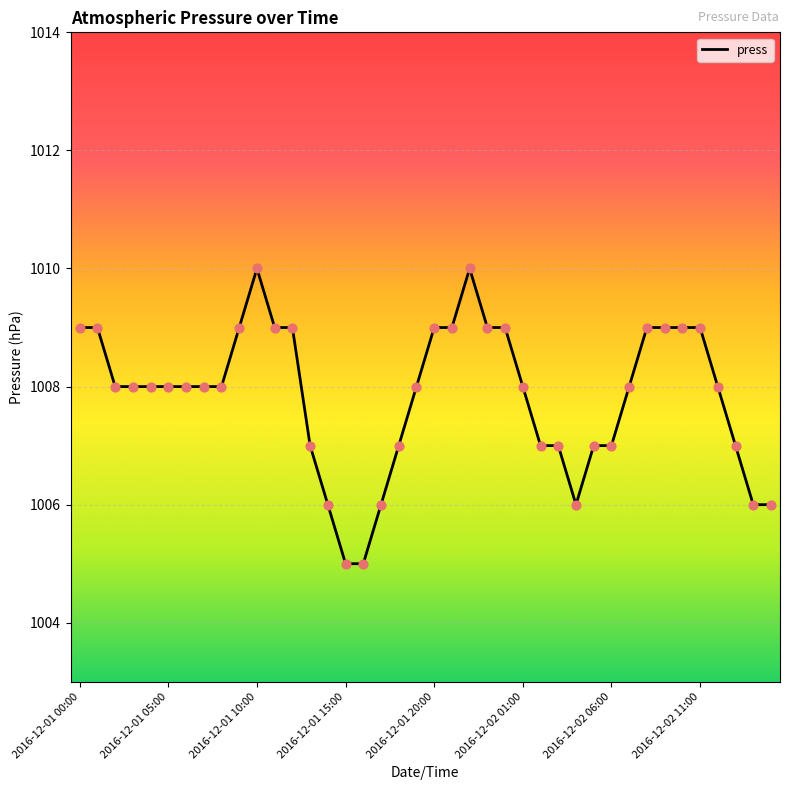

What is the difference between the maximum and minimum values?

5